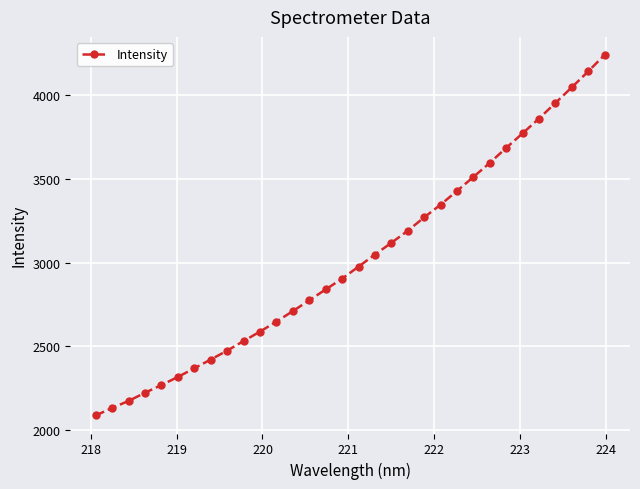

What is the sum of all values?

96629.8